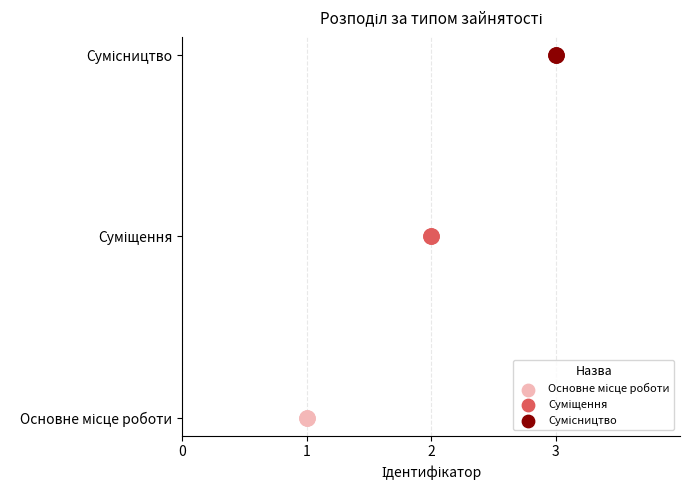

Approximately how many times larger is the value at Суміщення compared to Основне місце роботи?

2.0